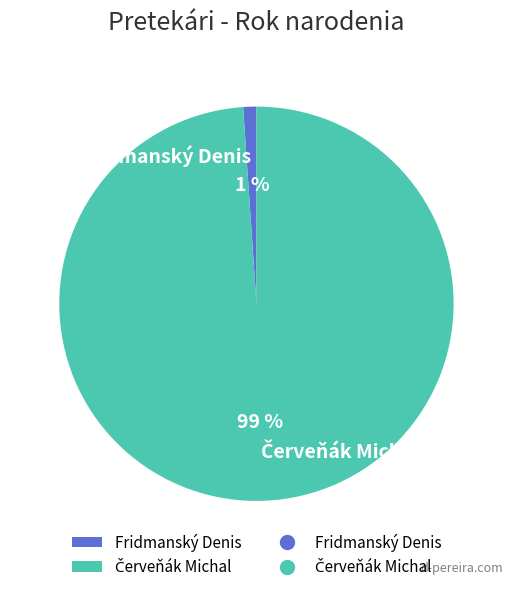

Which category has the smallest portion of the pie?

Fridmanský Denis